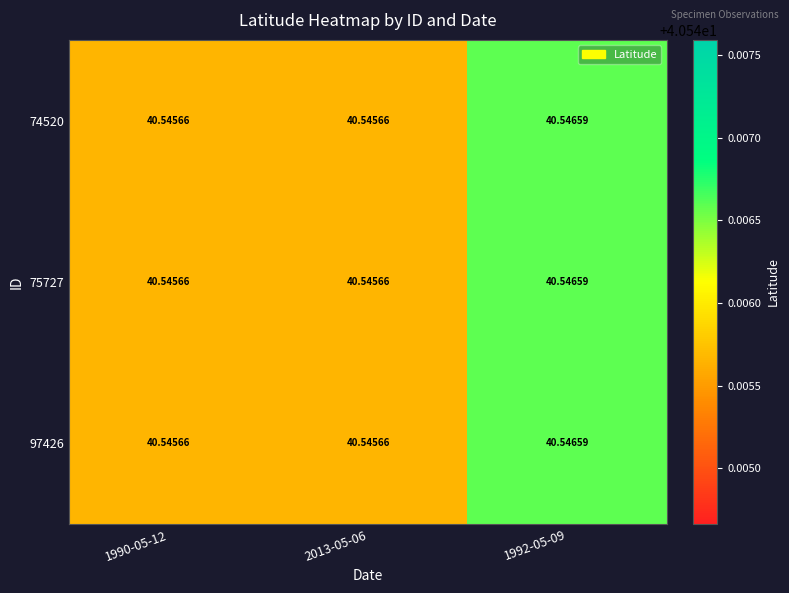

At which category does the chart reach its peak across all series?

1992-05-09